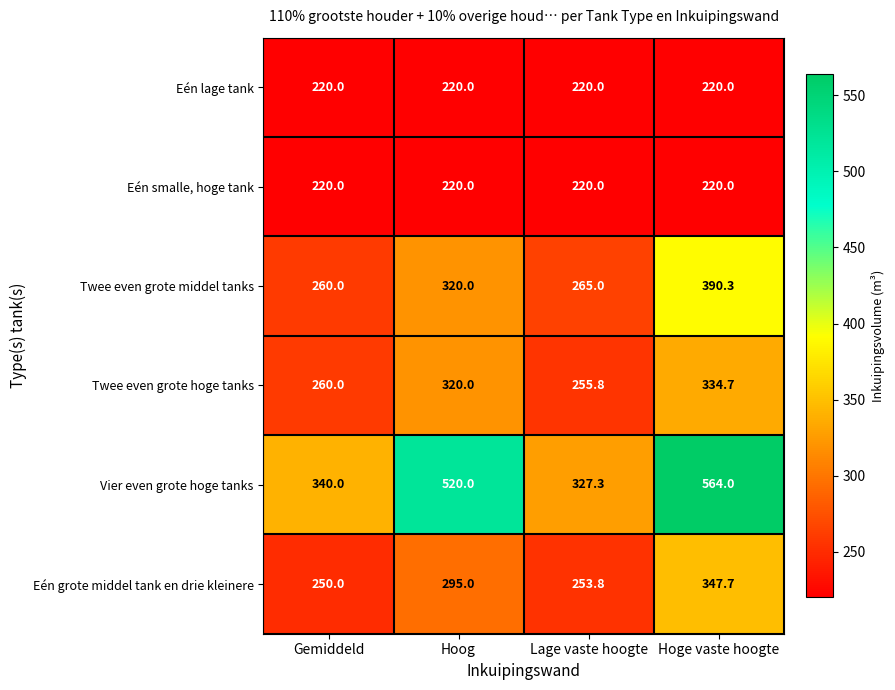

Which series changed the most between Lage vaste hoogte and Hoge vaste hoogte?

Vier even grote hoge tanks